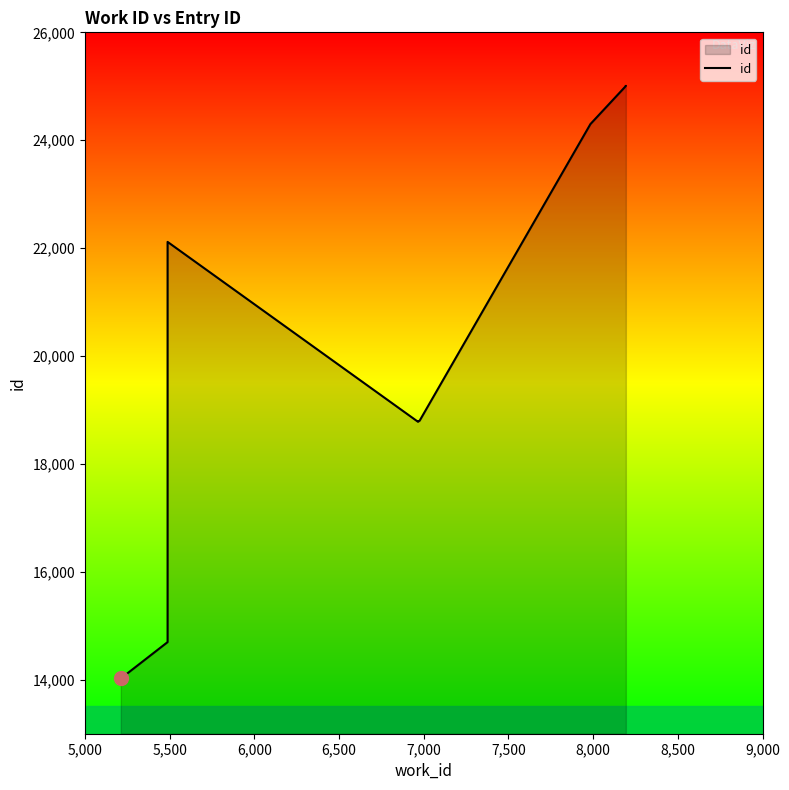

What is the average value?

19558